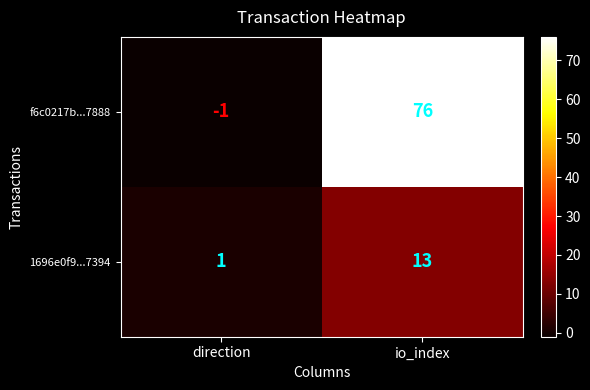

Reading left to right, what are all the values shown in this chart?

f6c0217b...7888: direction=-1	io_index=76
1696e0f9...7394: direction=1	io_index=13